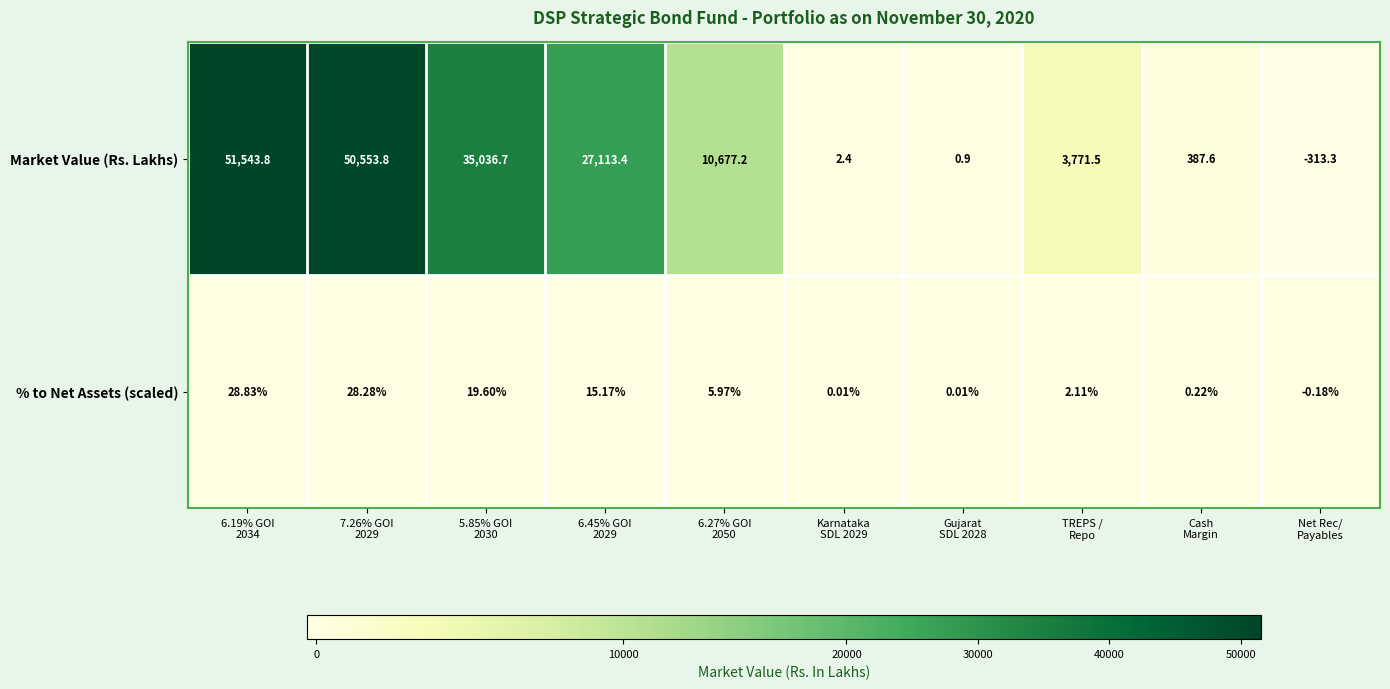

At how many categories does at least one series exceed 46944?

2